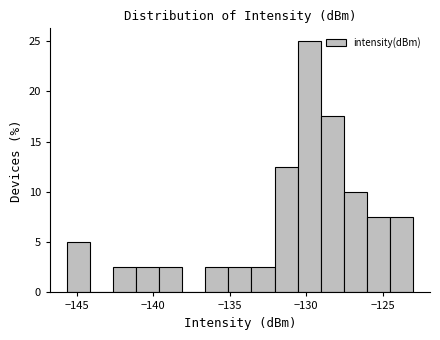

Read against the x-axis, roughly where is the centre of the tallest bar?

-130.0